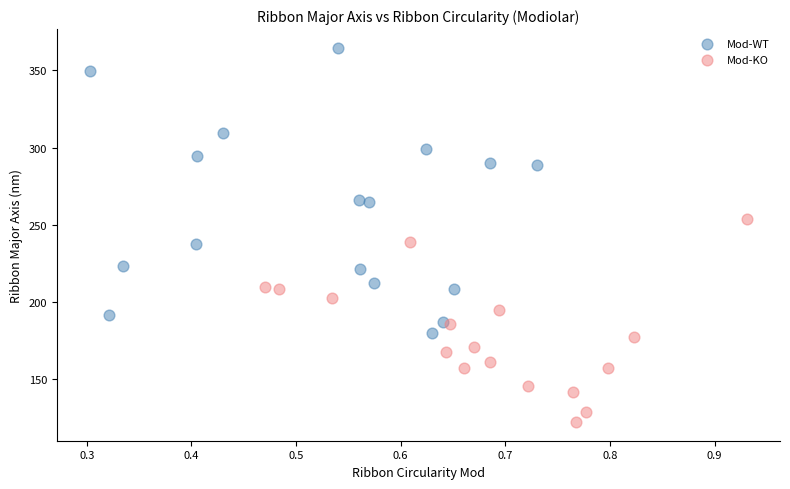

Which series contains the highest Y value?

Mod-WT